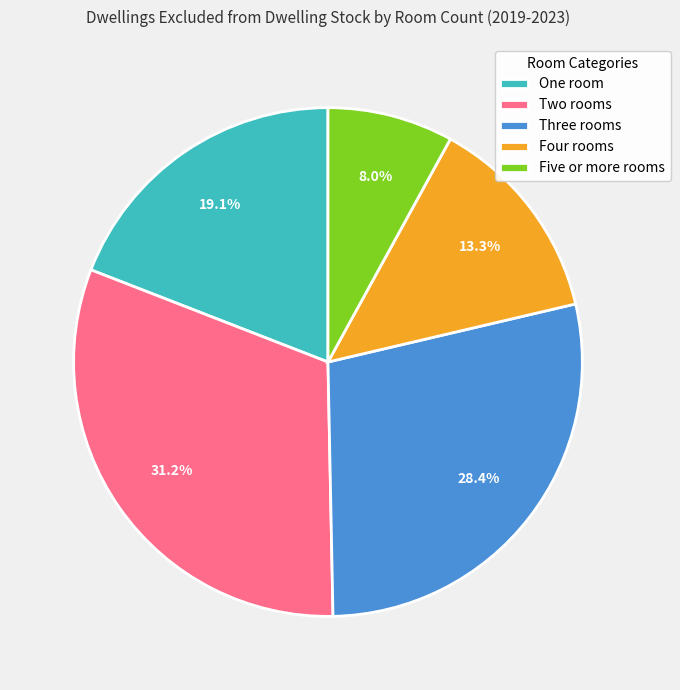

Rank the categories by value from highest to lowest.

Two rooms, Three rooms, One room, Four rooms, Five or more rooms